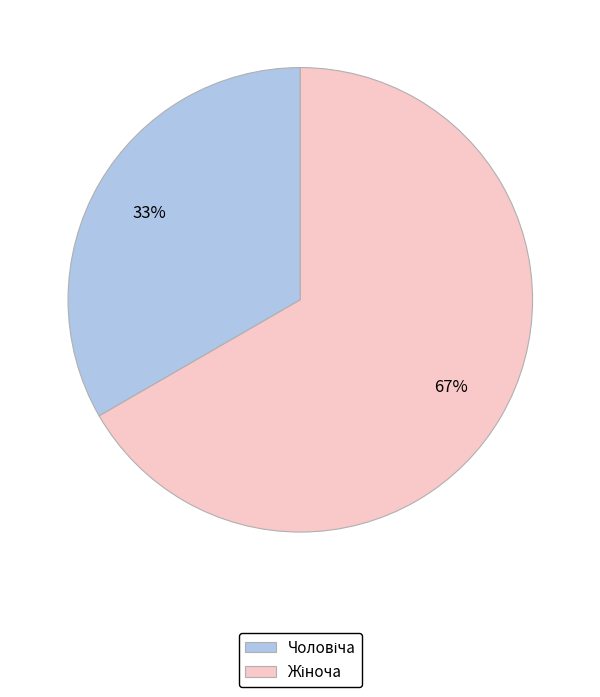

Is there a majority slice in this chart?

Yes